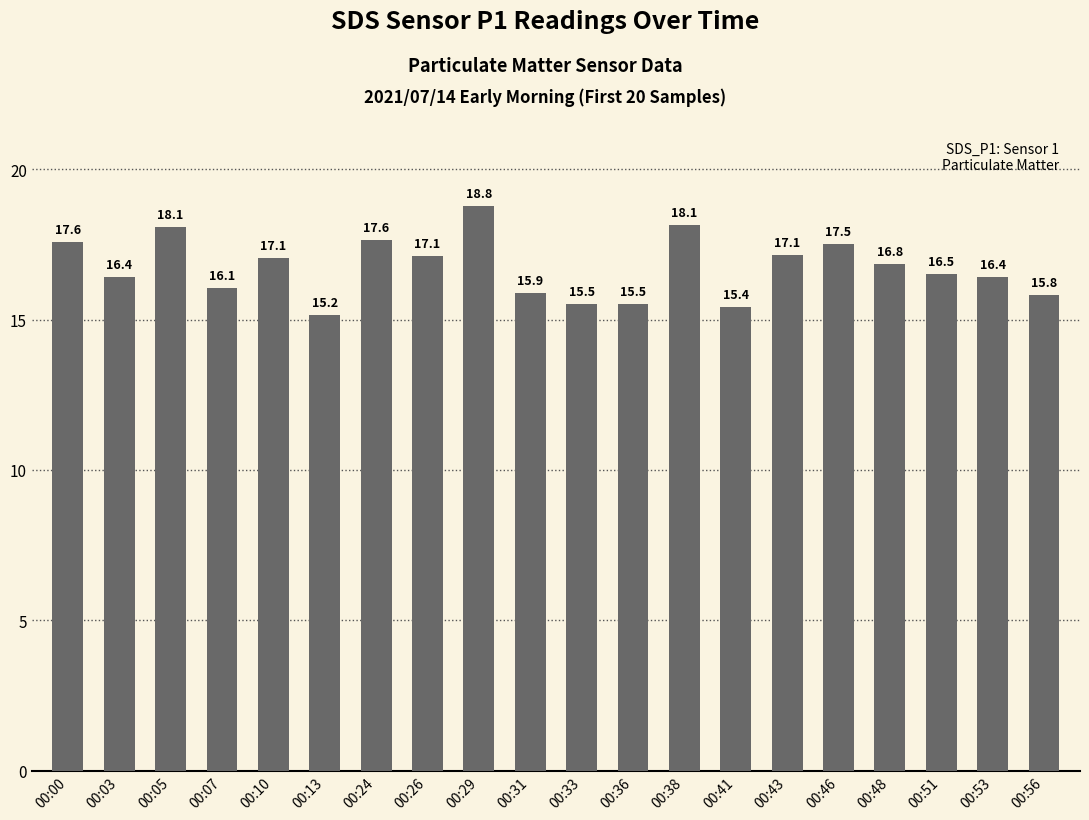

Which category has the lowest value across all series?

00:13